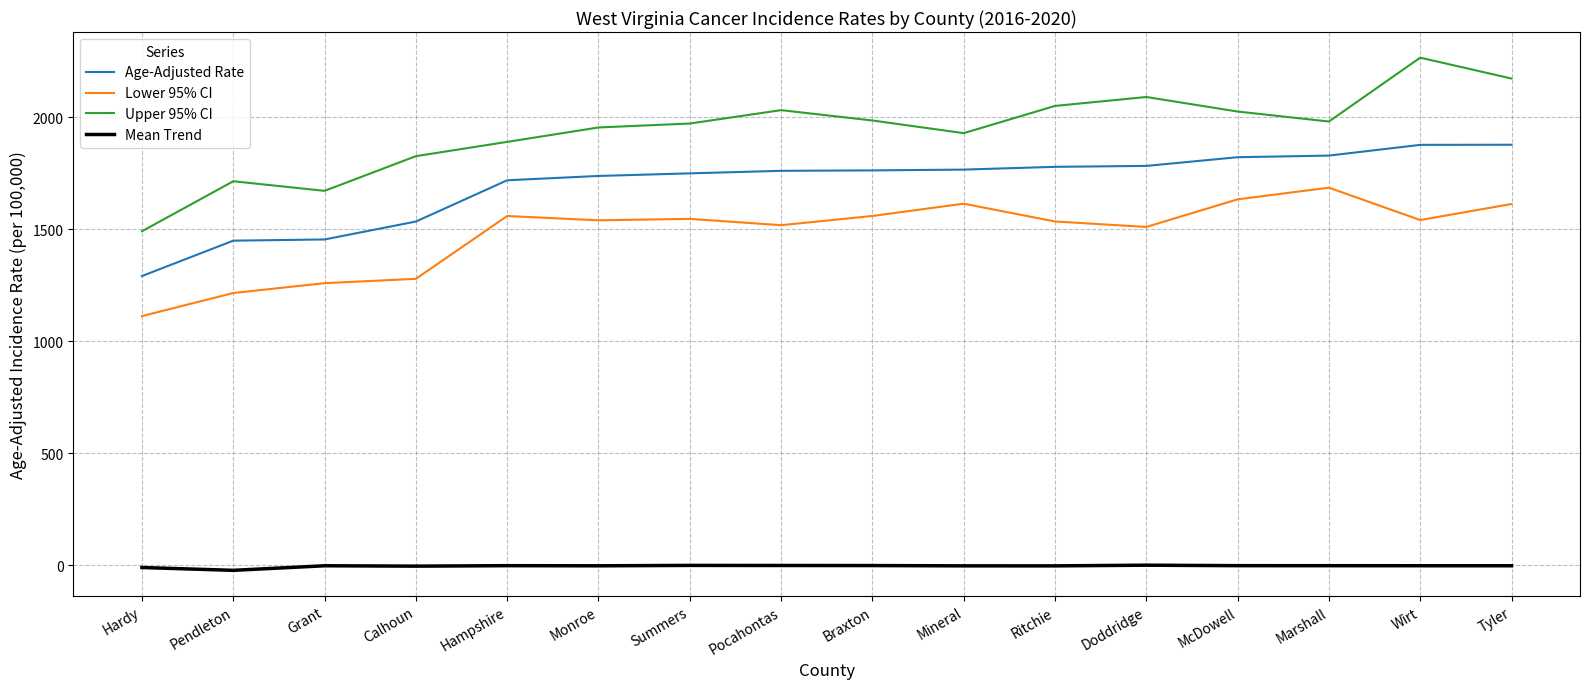

Which series has the largest range (max minus min)?

Upper 95% CI